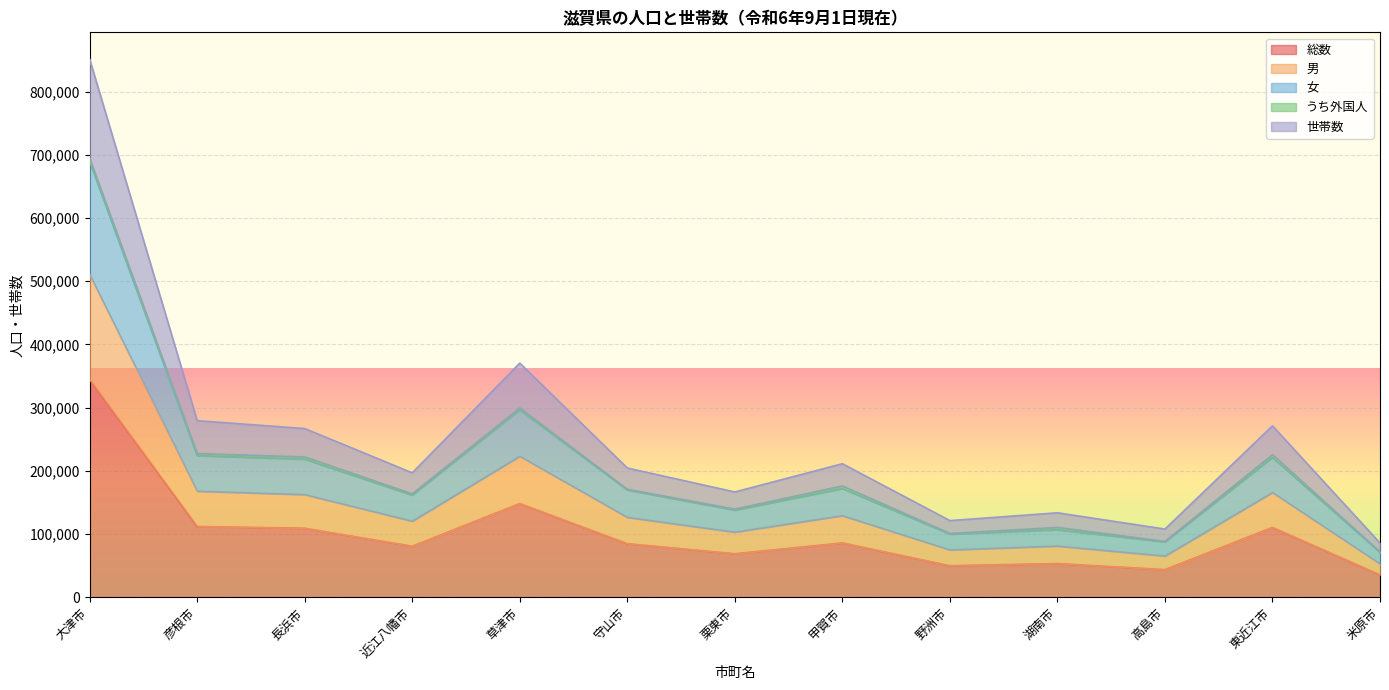

At how many categories does at least one series exceed 473903?

1